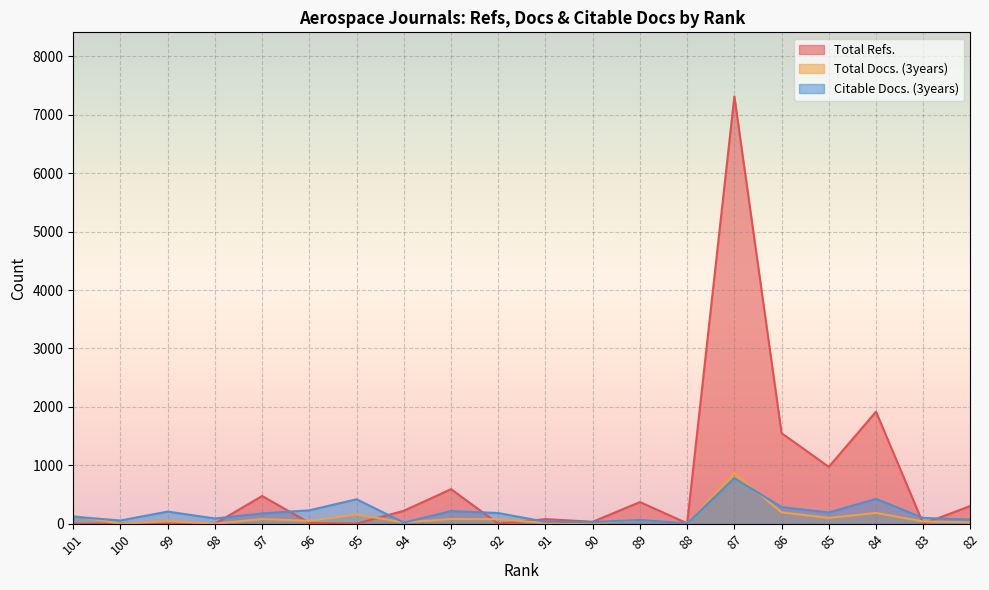

What is the average value of the Total Docs. (3years) series?

107